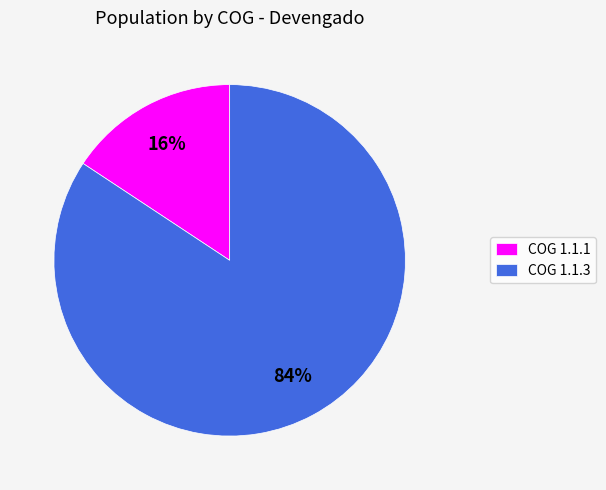

Rank the categories by value from lowest to highest.

COG 1.1.1, COG 1.1.3